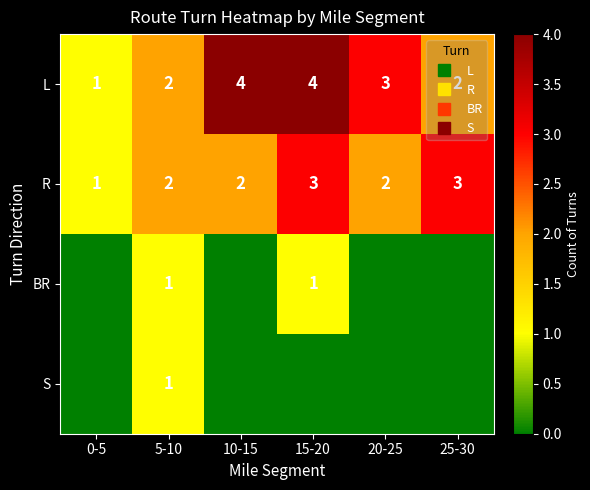

What is the difference between the second highest and second lowest values in the L series?

2